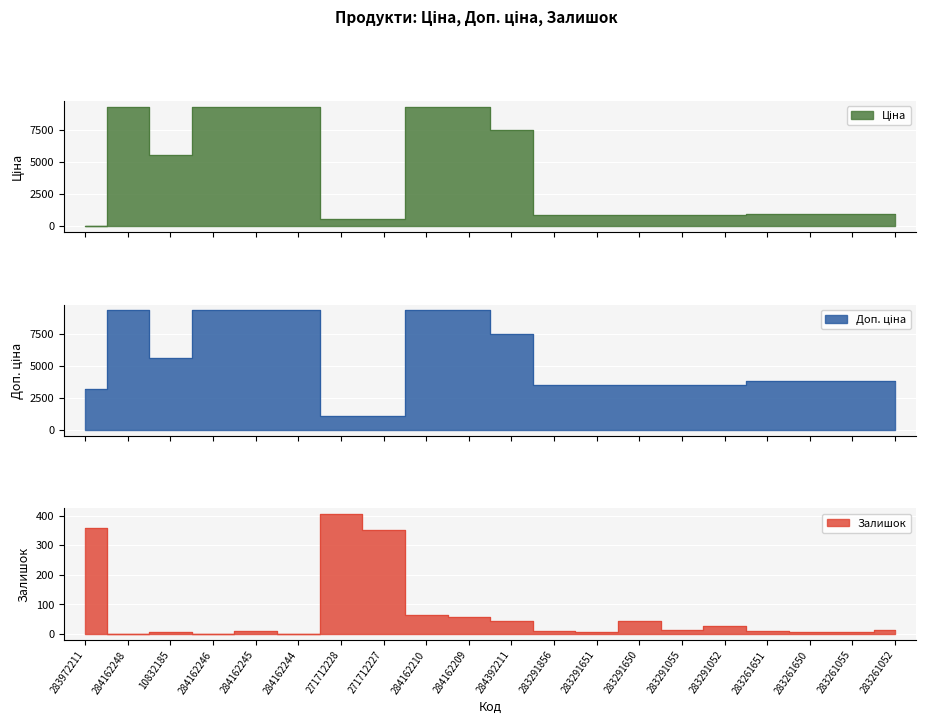

Reading left to right, what are all the values shown in this chart?

Ціна: 32.0	9290.5	5560.3	9290.5	9290.5	9290.5	578.1	578.1	9290.5	9290.5	7444.6	878.0	878.0	878.0	878.0	878.0	944.2	944.2	944.2	944.2
Доп. ціна: 3205.0	9290.5	5560.3	9290.5	9290.5	9290.5	1060.0	1060.0	9290.5	9290.5	7444.6	3511.9	3511.9	3511.9	3511.9	3511.9	3777.0	3777.0	3777.0	3777.0
Залишок: 360.0	0.0	6.0	0.0	10.0	0.0	405.0	353.0	62.0	56.0	44.0	9.0	7.0	43.0	12.0	27.0	9.0	6.0	7.0	13.0